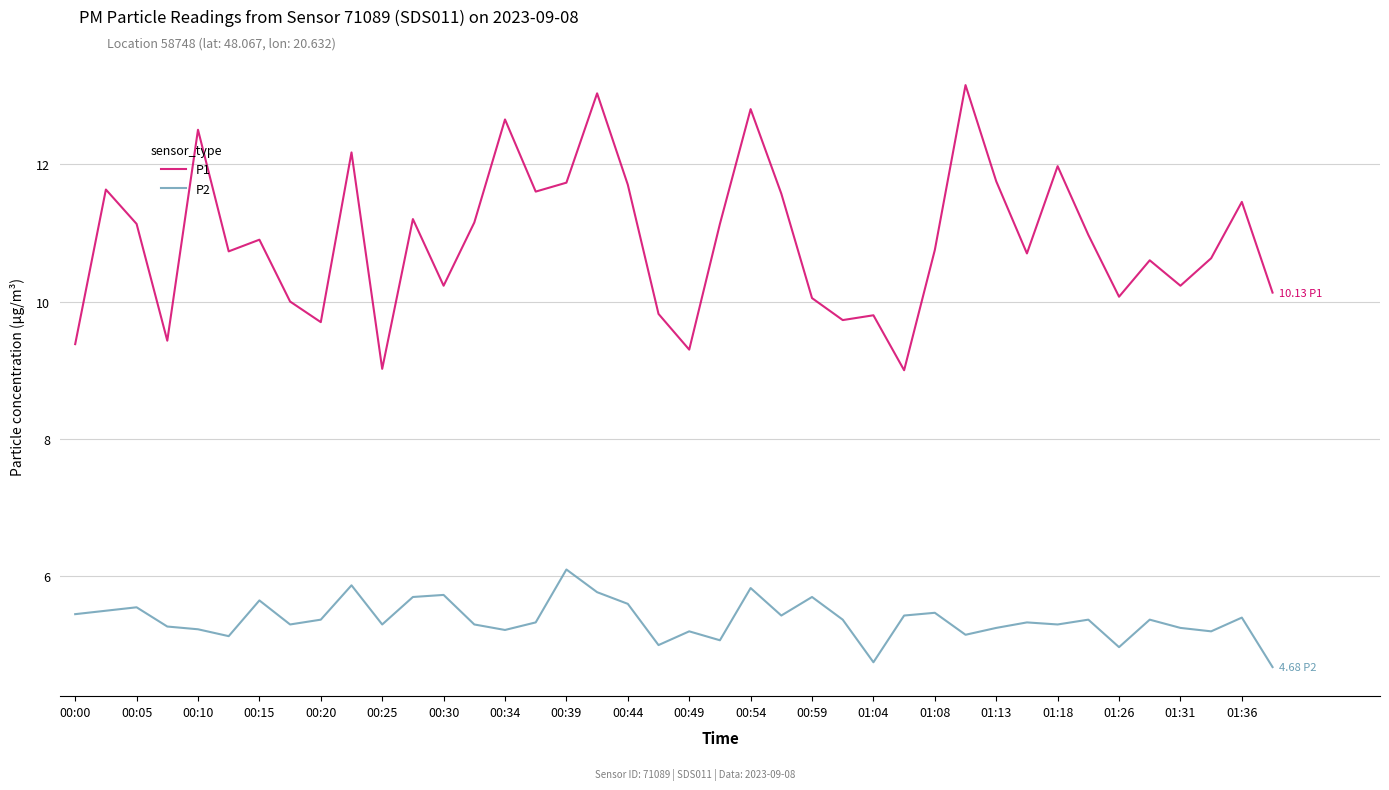

What is the difference between the maximum and minimum values in the P2 series?

1.4